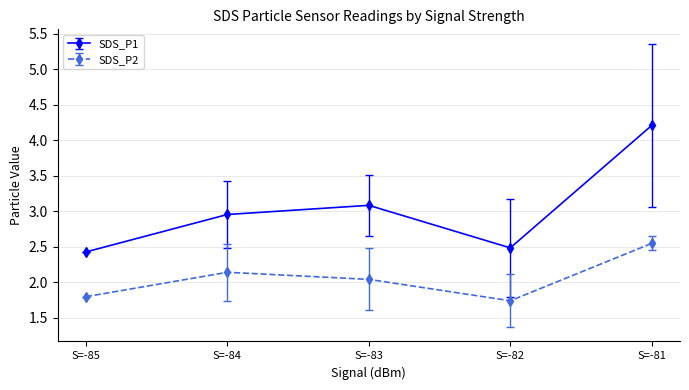

What is the greatest value displayed?

4.2